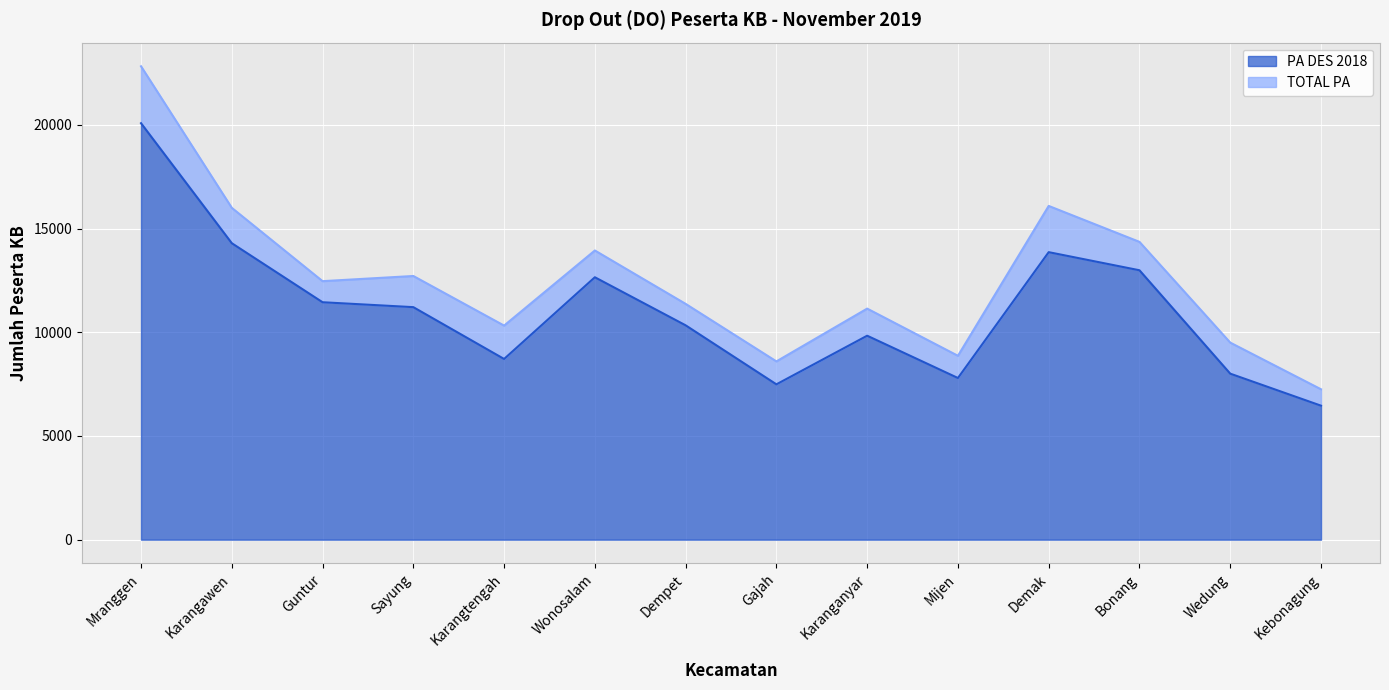

True or false: TOTAL PA has more than 0 points higher than both neighbors.

True